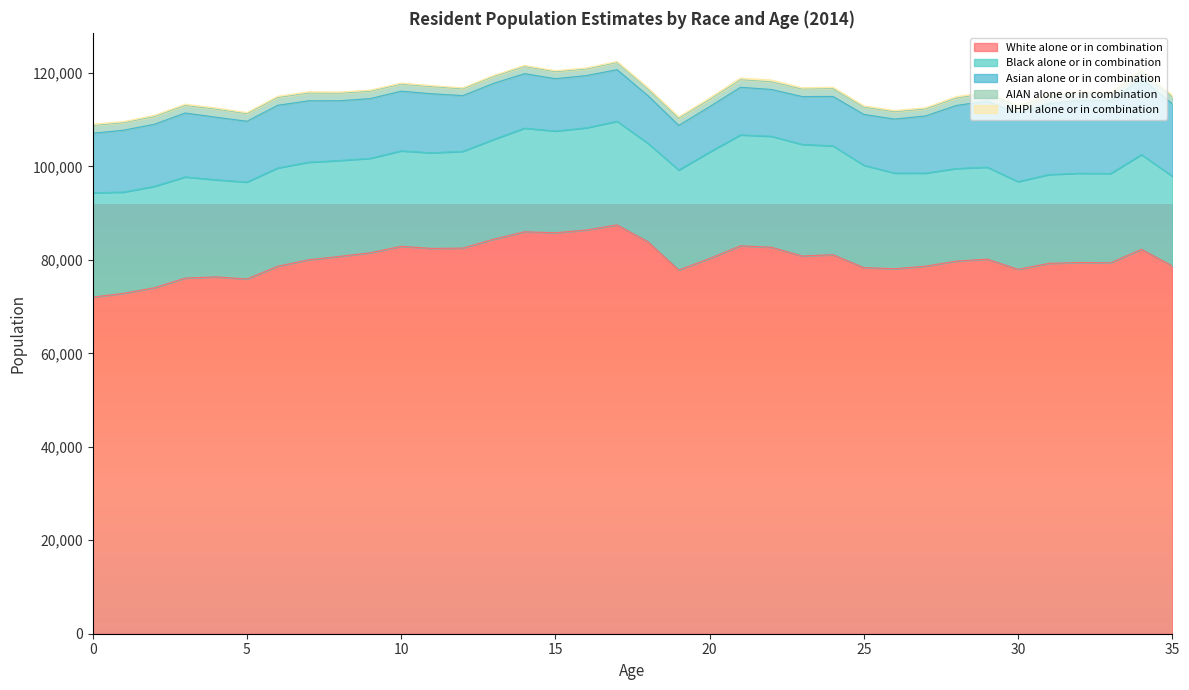

Rank the series at 33 from lowest to highest value.

NHPI alone or in combination, AIAN alone or in combination, Asian alone or in combination, Black alone or in combination, White alone or in combination